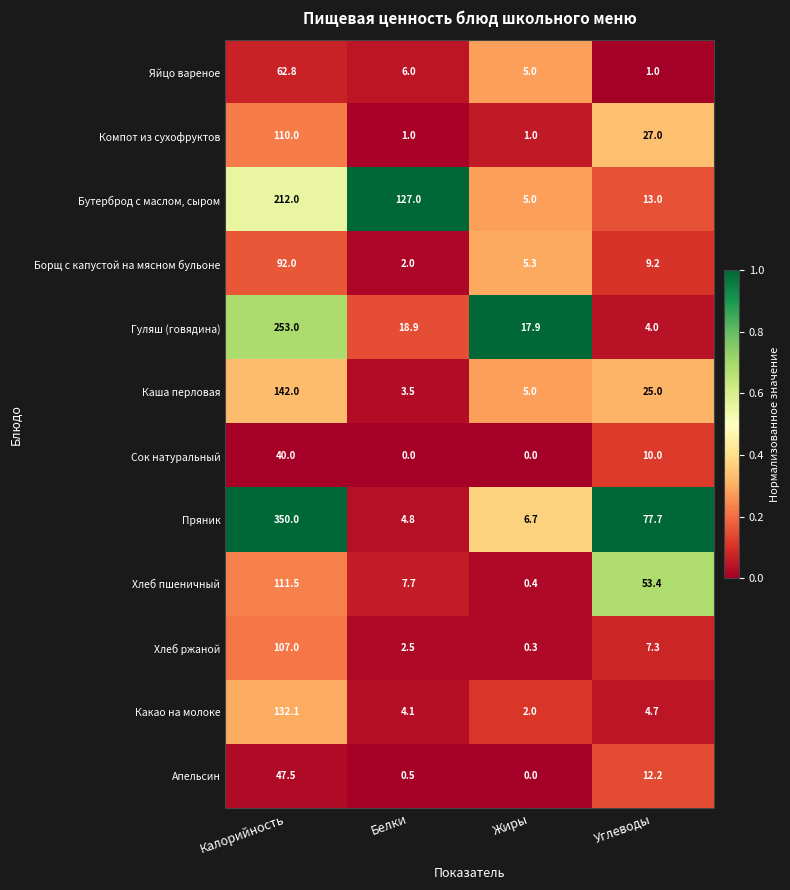

The value of Хлеб ржаной at Жиры is 0.3. True or false?

True